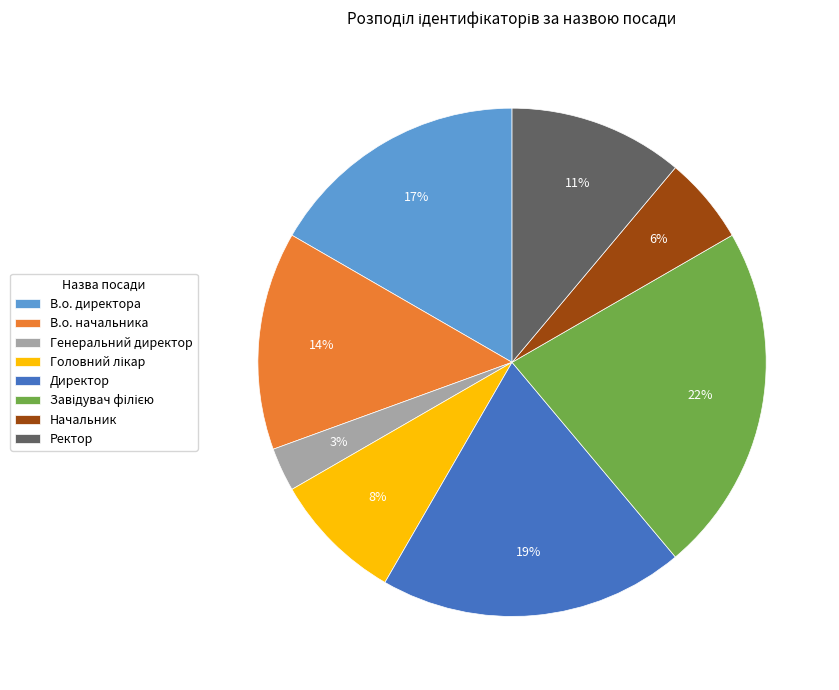

True or false: Ректор accounts for 24% of the total.

False